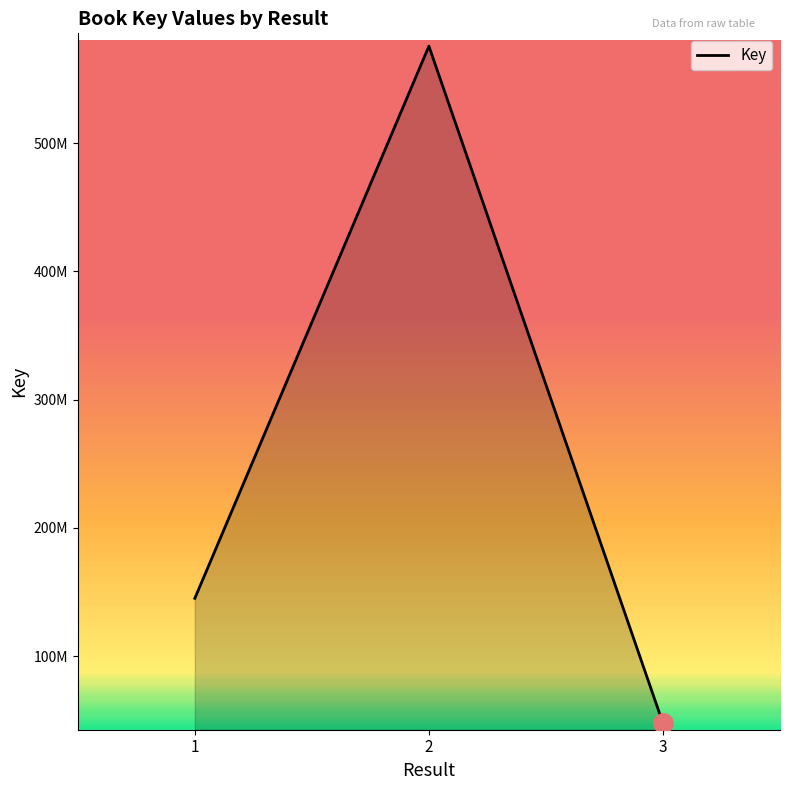

What is the greatest value displayed?

575596085